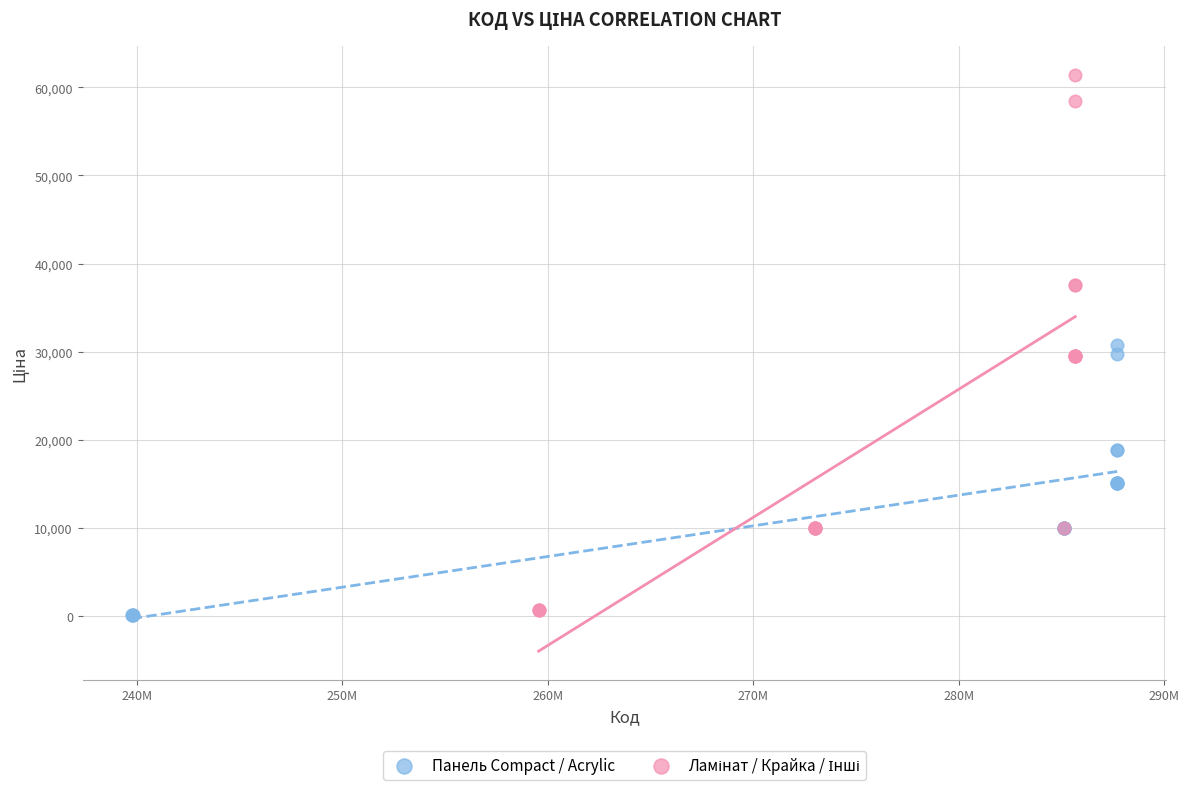

Which series contains the lowest Y value?

Панель Compact / Acrylic